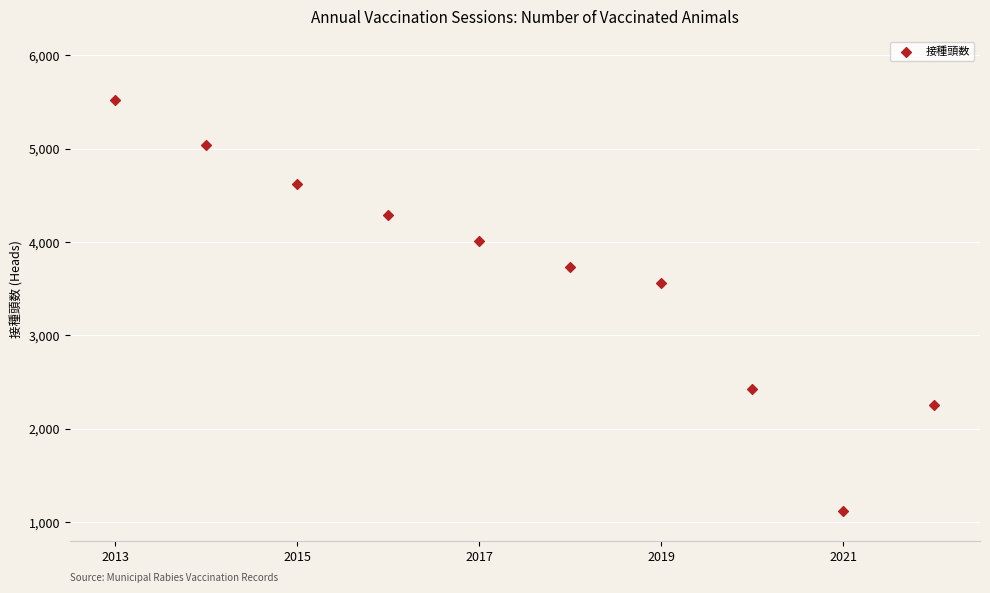

What is the range of Y values (max minus min)?

4398